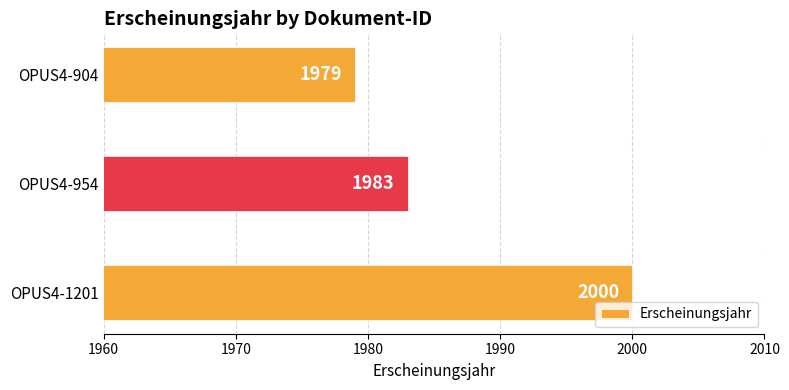

What is the sum of the values at OPUS4-904 and OPUS4-1201?

3979